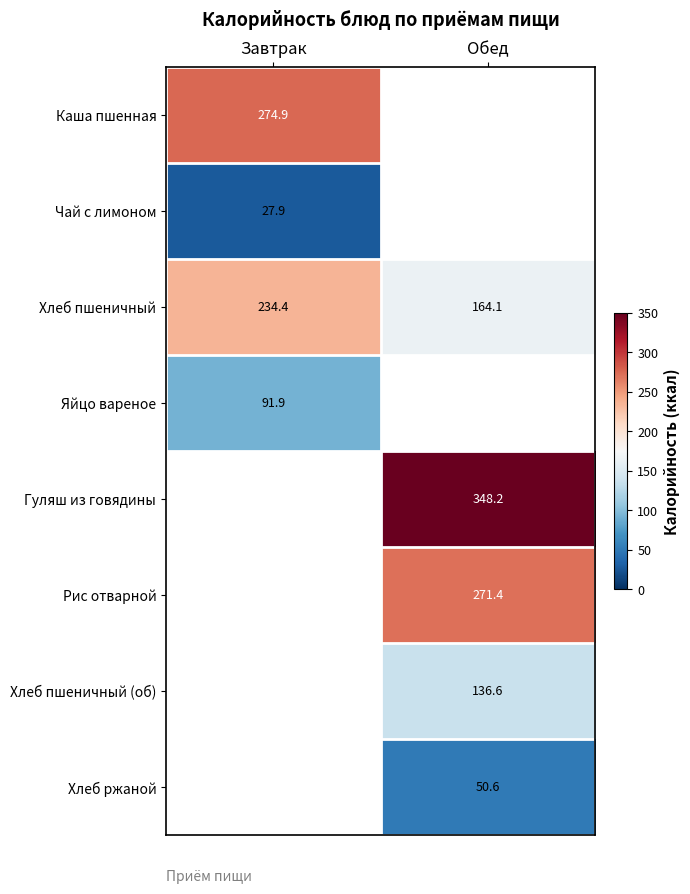

At which label is Хлеб пшеничный closest to 199?

Обед